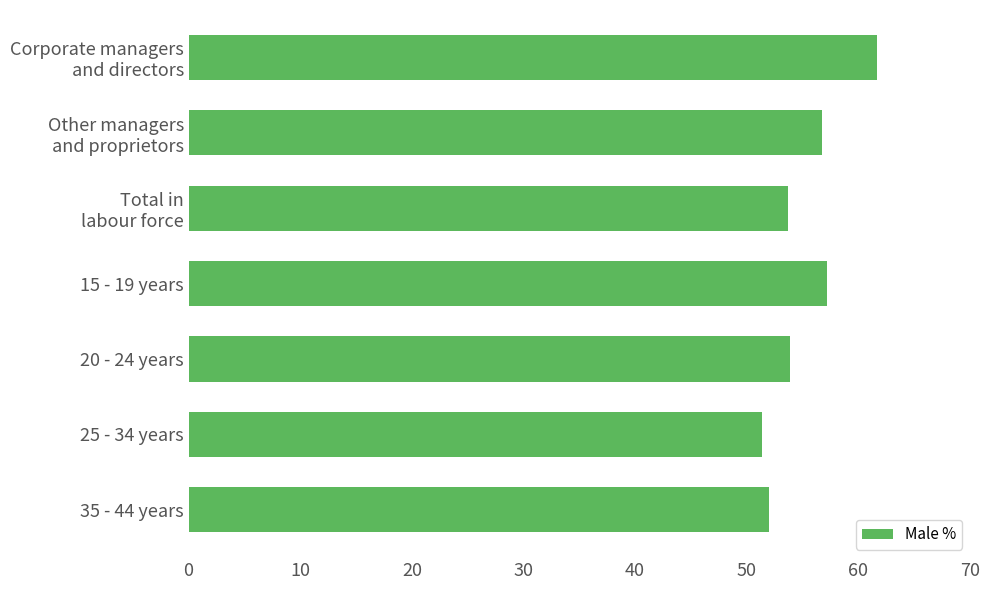

What is the change in value from 15 - 19 years to 20 - 24 years?

-3.3